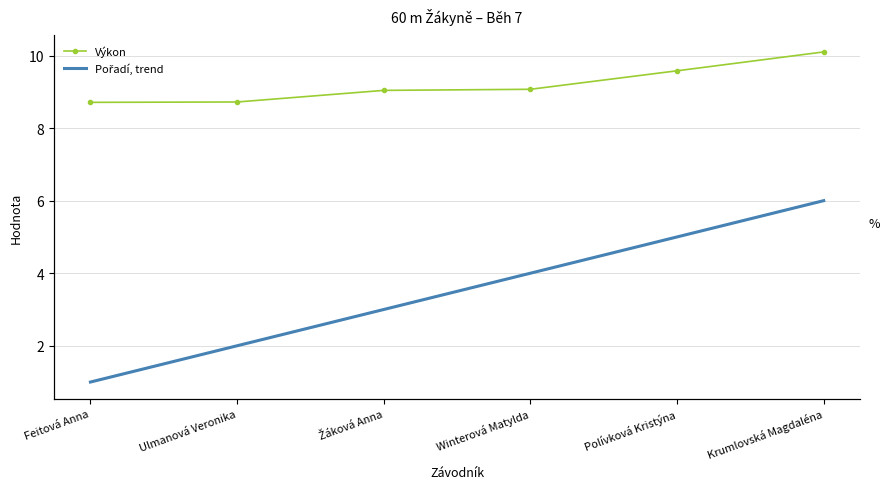

True or false: Výkon has a value of 9.0 at Žáková Anna.

True